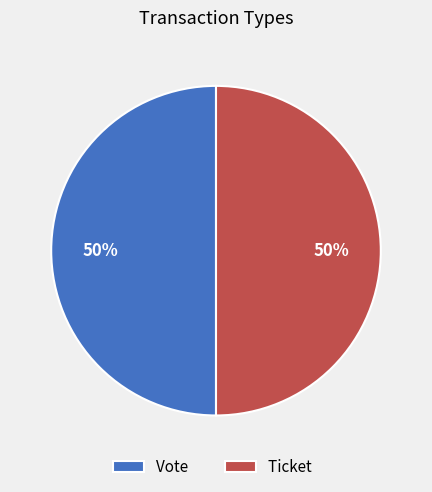

How many segments does this pie chart have?

2